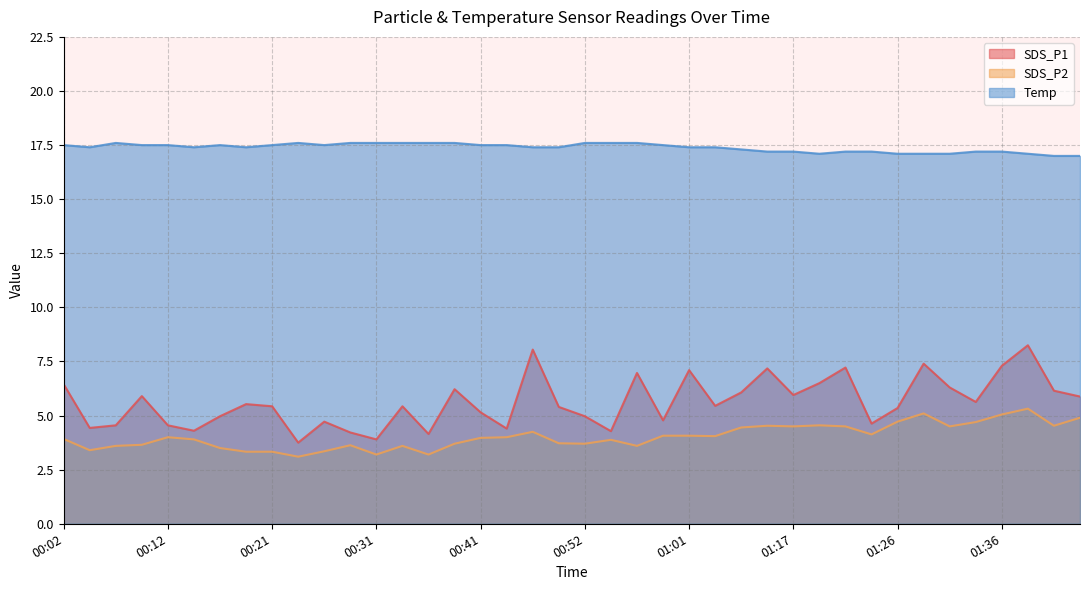

What is the difference between the highest and lowest values at 01:01?

13.3